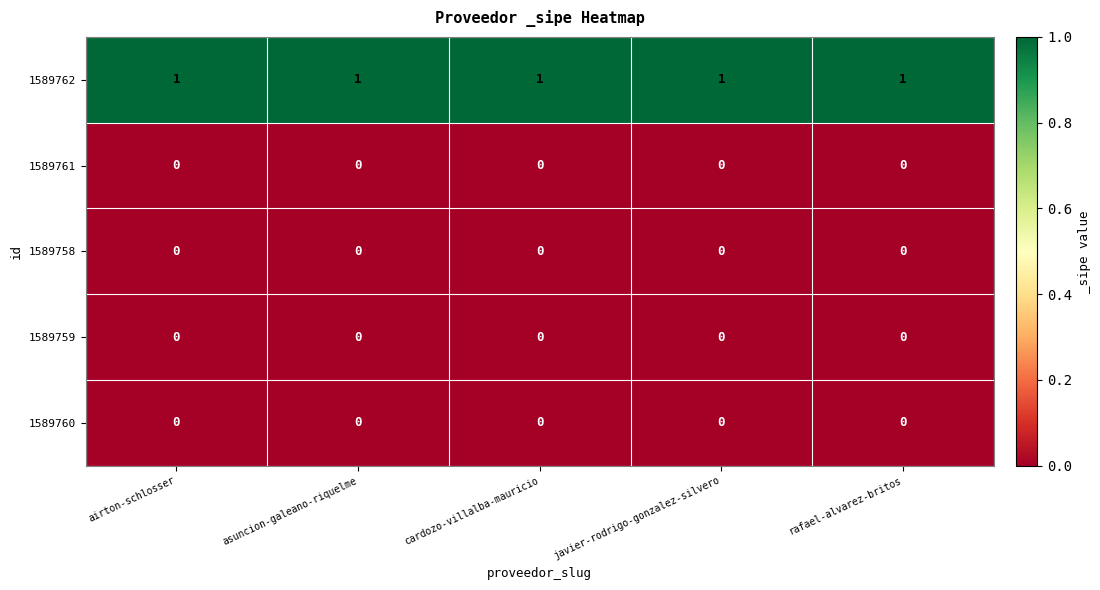

How many categories are shown in the chart?

5